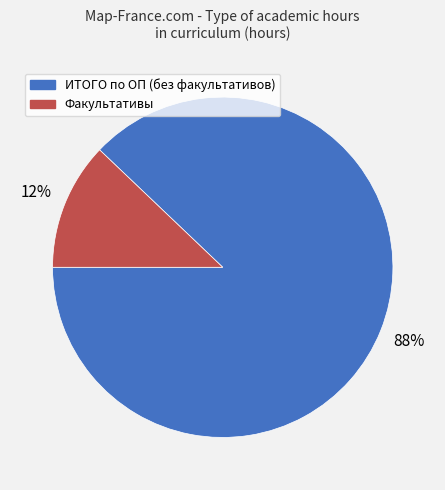

Which category has the smallest portion of the pie?

Факультативы